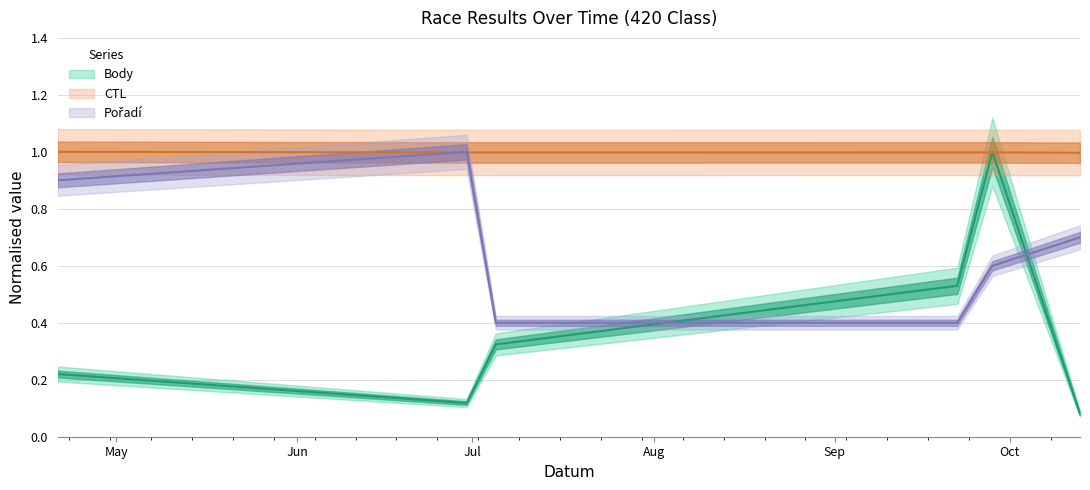

At which category is the sum across all series the highest?

2018-09-28